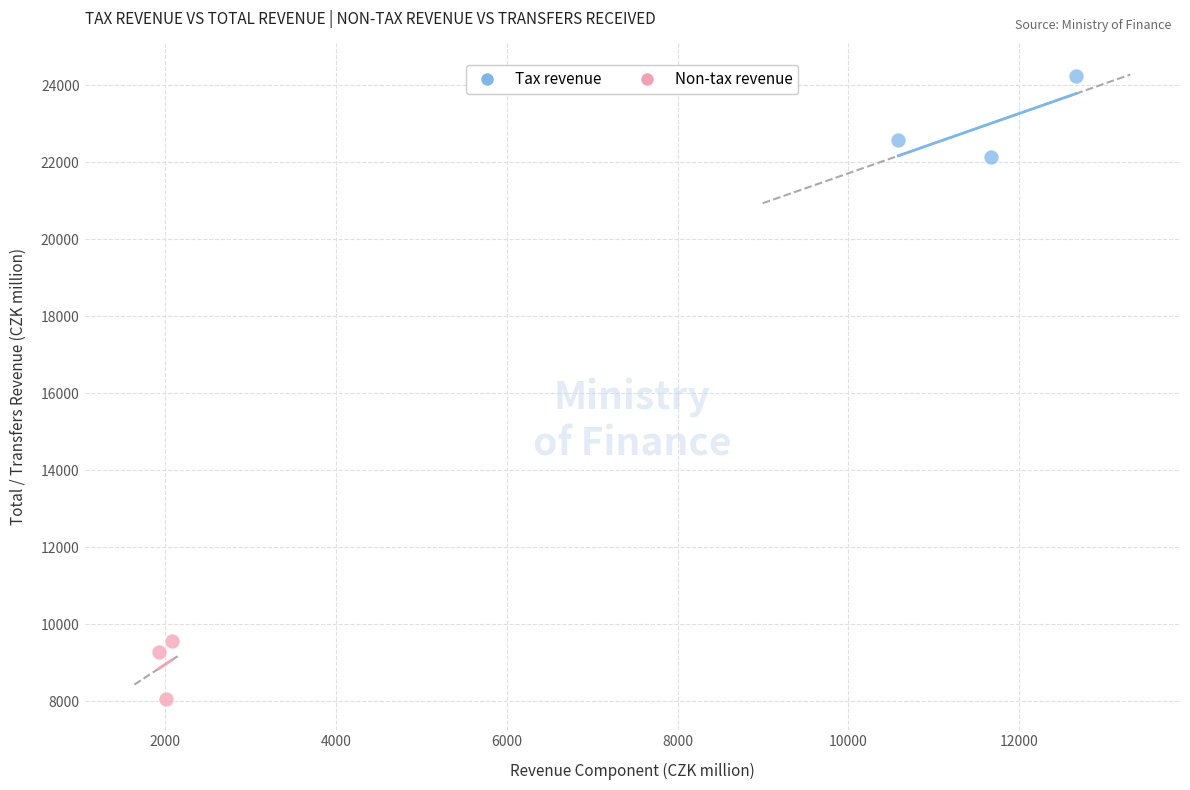

Which series reaches the minimum Y coordinate?

Non-tax revenue